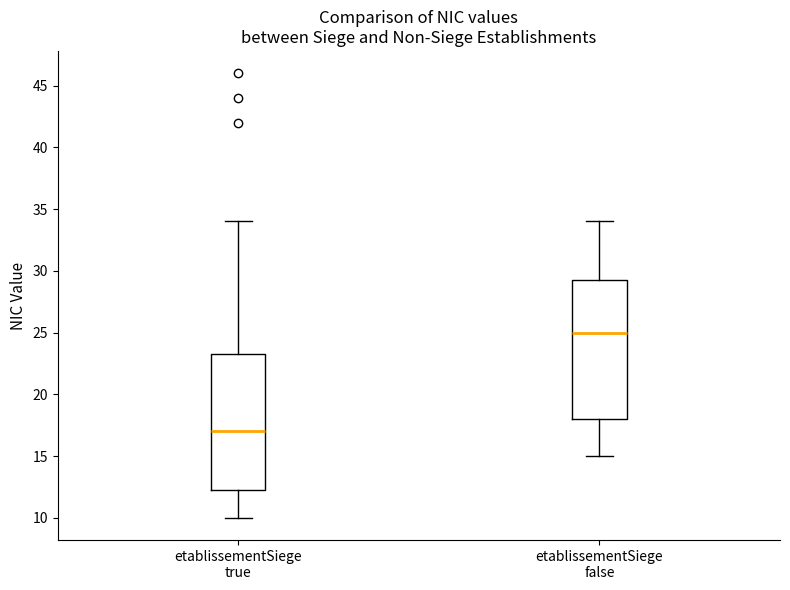

Reading left to right, transcribe this box plot: for each box, give where its median line is, the range the box spans, and where its two whiskers end, as read against the y-axis. The values are not printed on the chart, so give them approximately, as read against the axis.

etablissementSiege true: median 17.0, box 12.5 to 23.5, whiskers 10.0 to 34.0
etablissementSiege false: median 25.0, box 18.0 to 29.5, whiskers 15.0 to 34.0